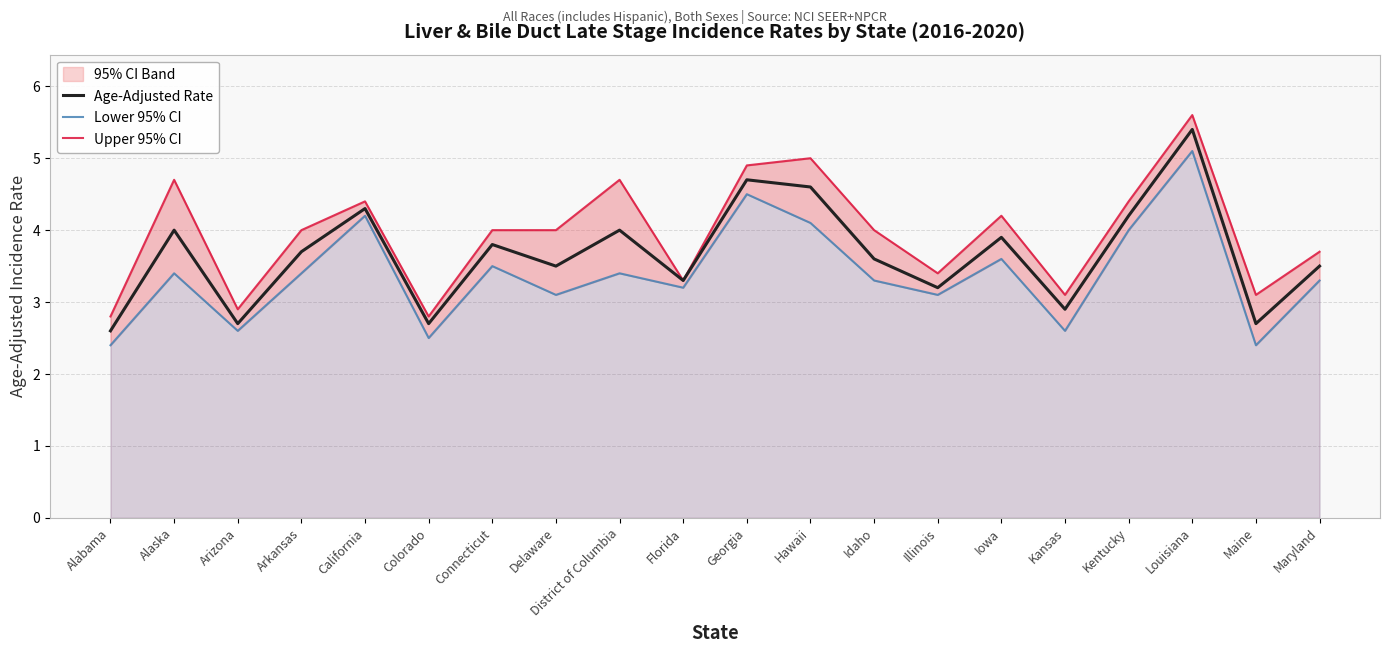

Is it true that Age-Adjusted Rate equals 1.1 at Connecticut?

False